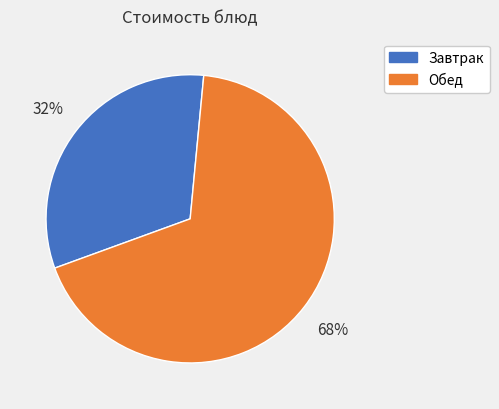

Count the number of slices in the pie.

2